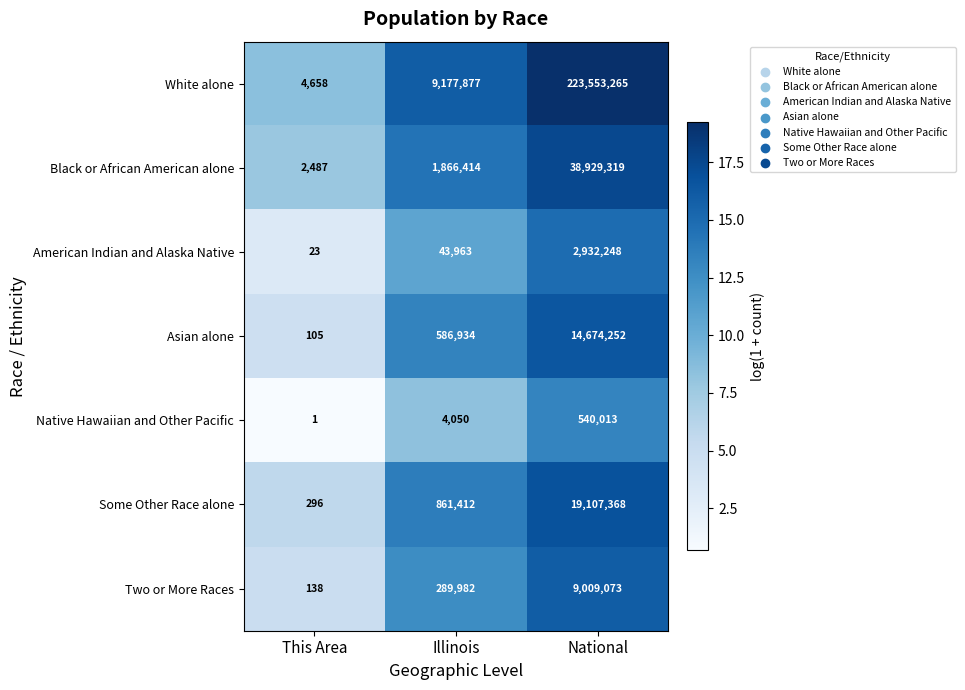

At which category is the sum across all series the highest?

National